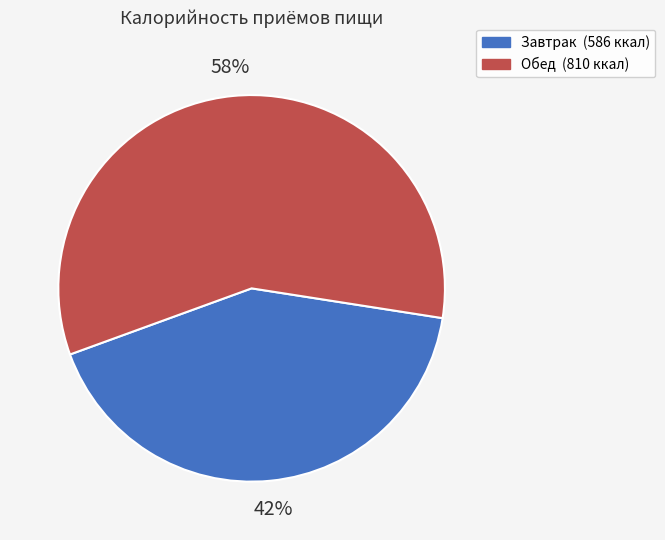

True or false: Завтрак accounts for 47% of the total.

False